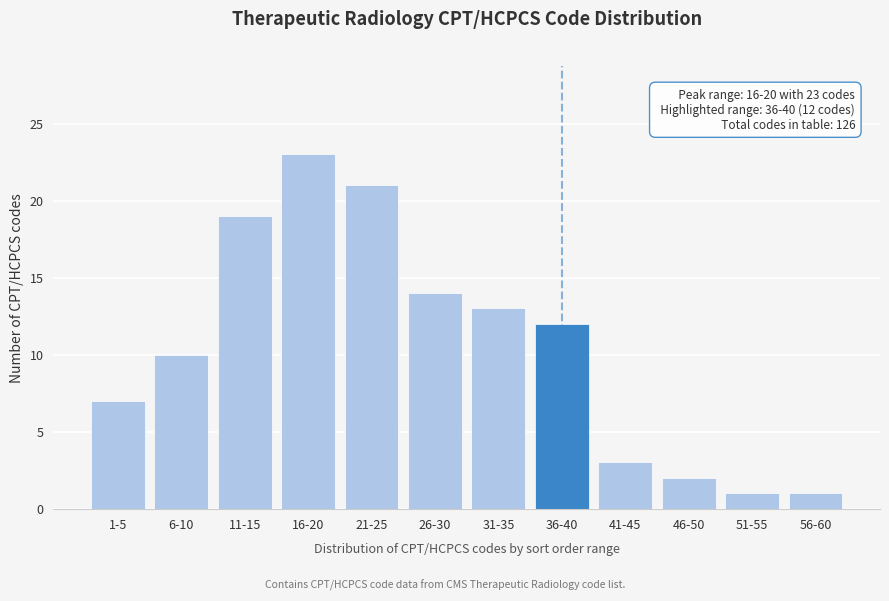

Reading left to right, extract all data points from this chart.

7	10	19	23	21	14	13	12	3	2	1	1